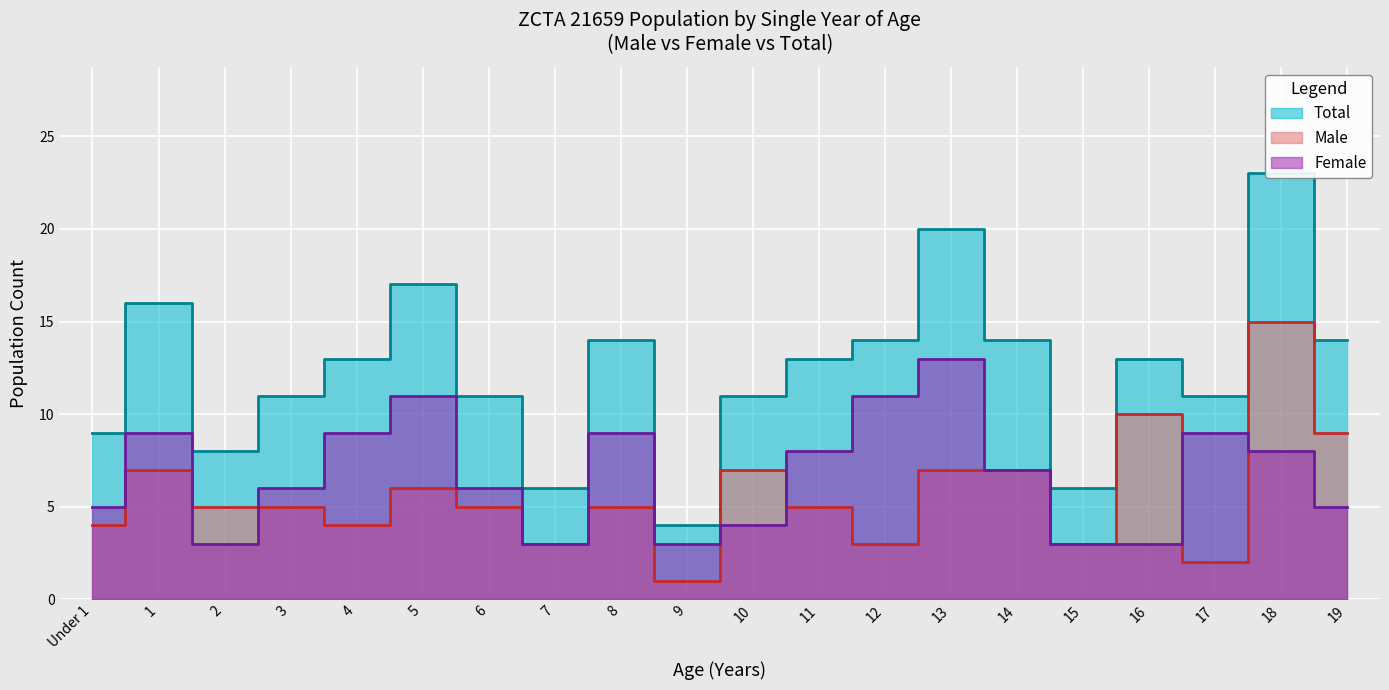

What is the label of the 15th point from the right?

5